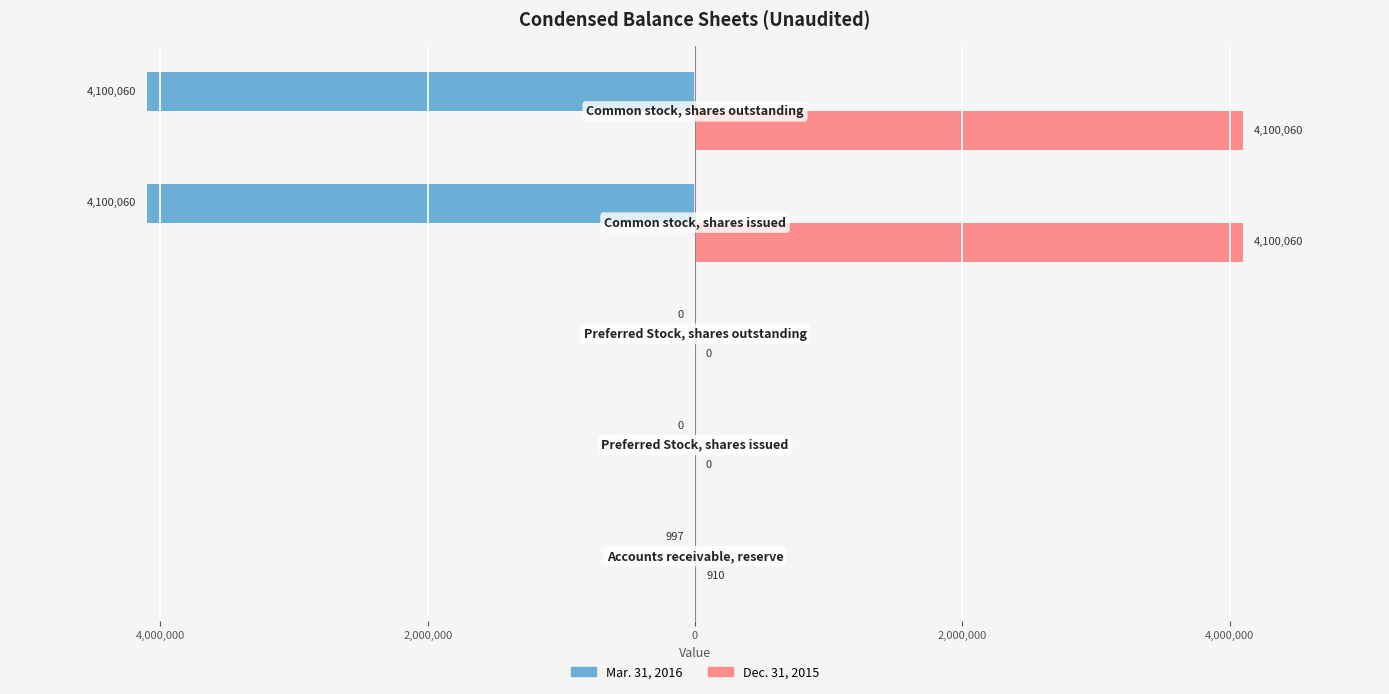

What are all the series names shown in the legend?

Mar. 31, 2016, Dec. 31, 2015